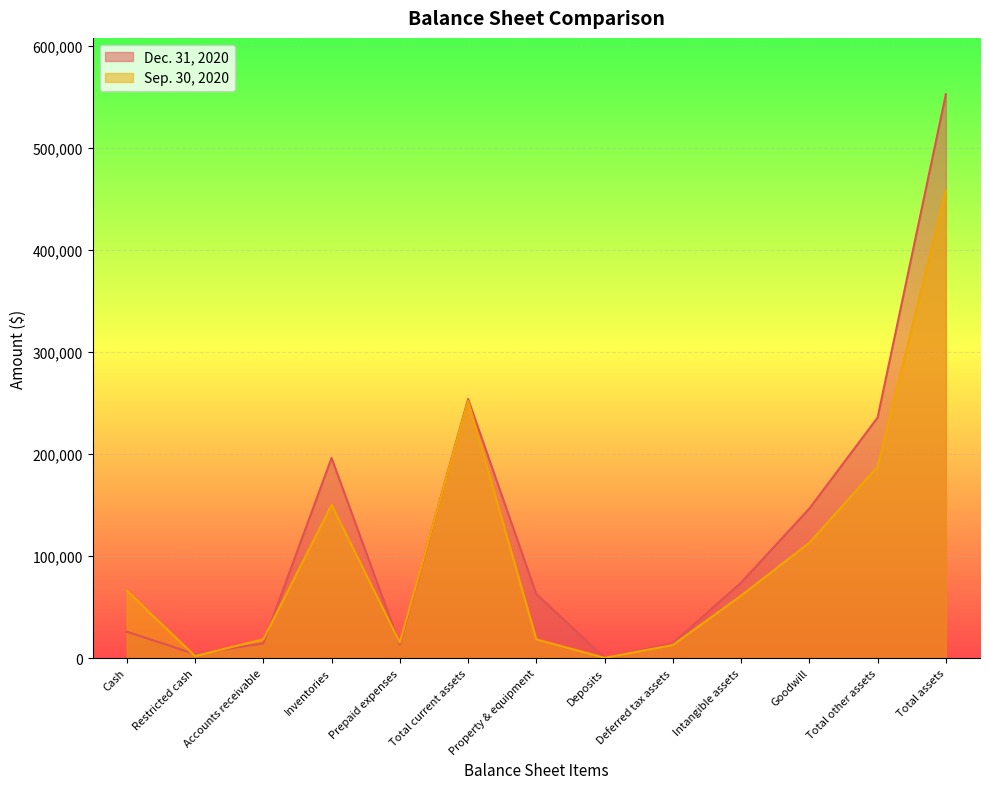

Count the number of categories in the chart.

13